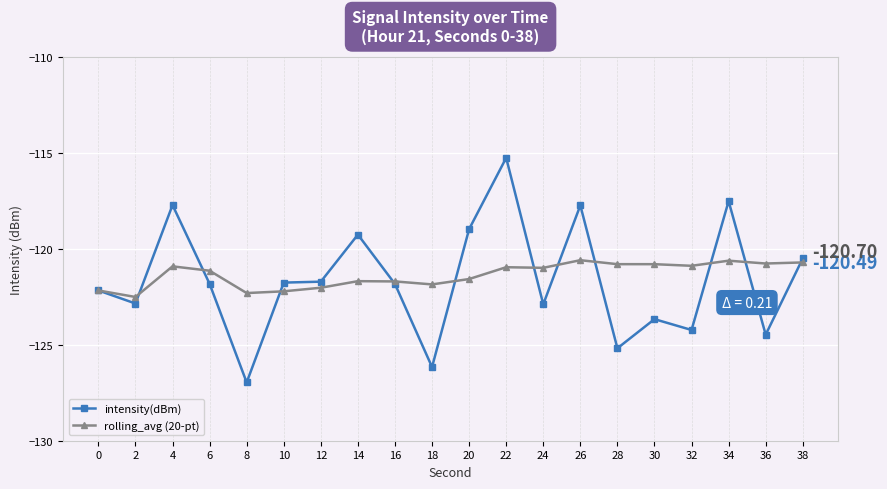

The intensity(dBm) series shows -38.0 at 20. True or false?

False